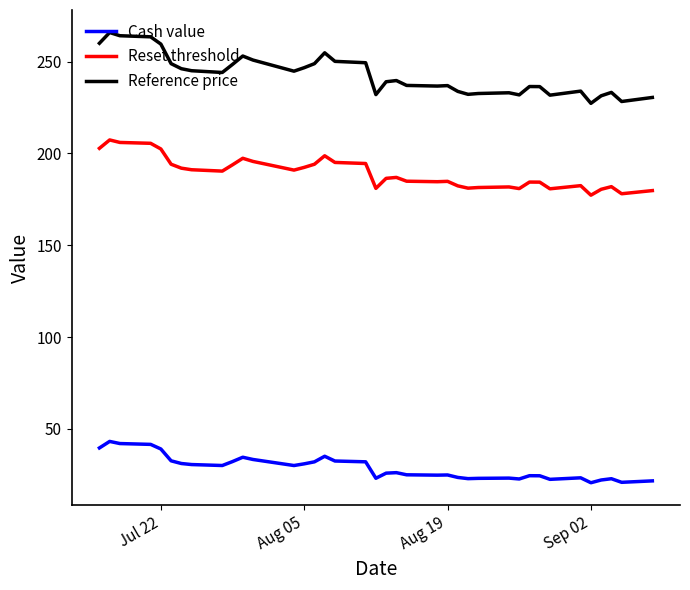

Rank the series by their maximum value, from lowest to highest.

Cash value, Reset threshold, Reference price